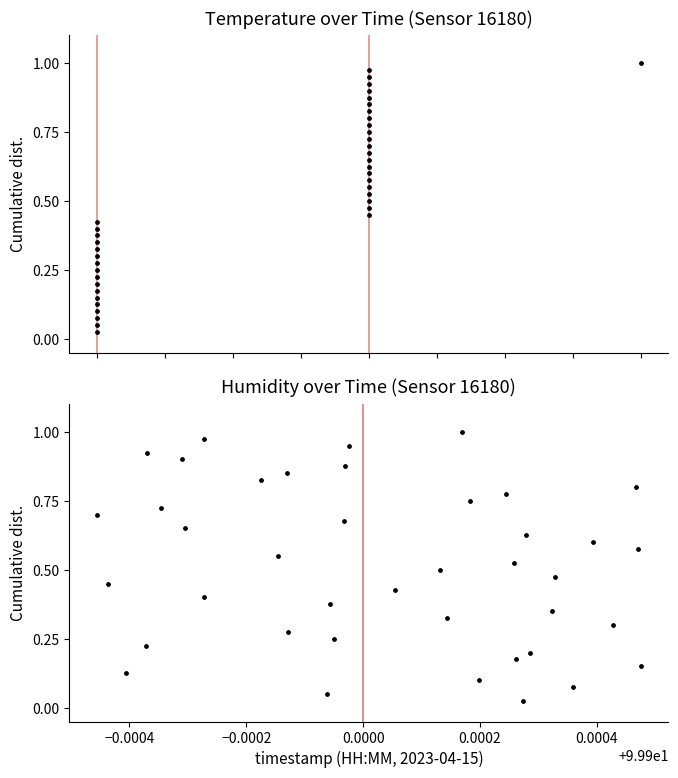

Which series contains the highest Y value?

temperature